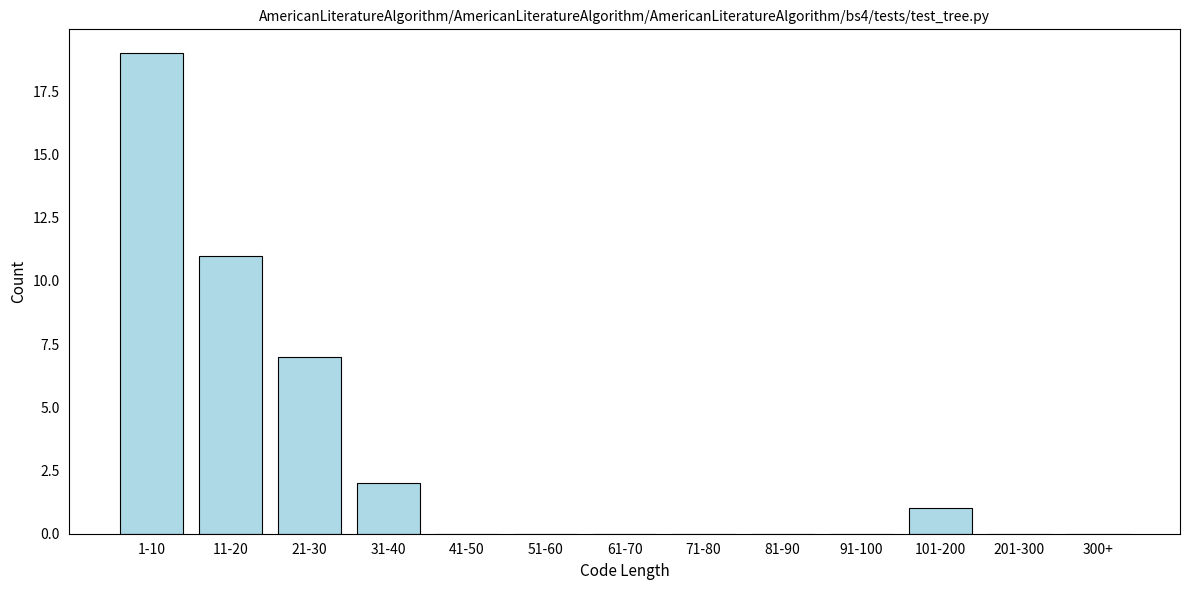

Reading left to right, list all the values displayed in this chart.

1-10=19	11-20=11	21-30=7	31-40=2	41-50=0	51-60=0	61-70=0	71-80=0	81-90=0	91-100=0	101-200=1	201-300=0	300+=0